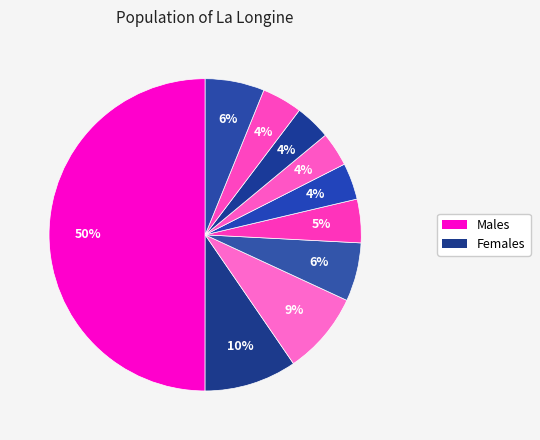

Which slice is the largest?

pct05